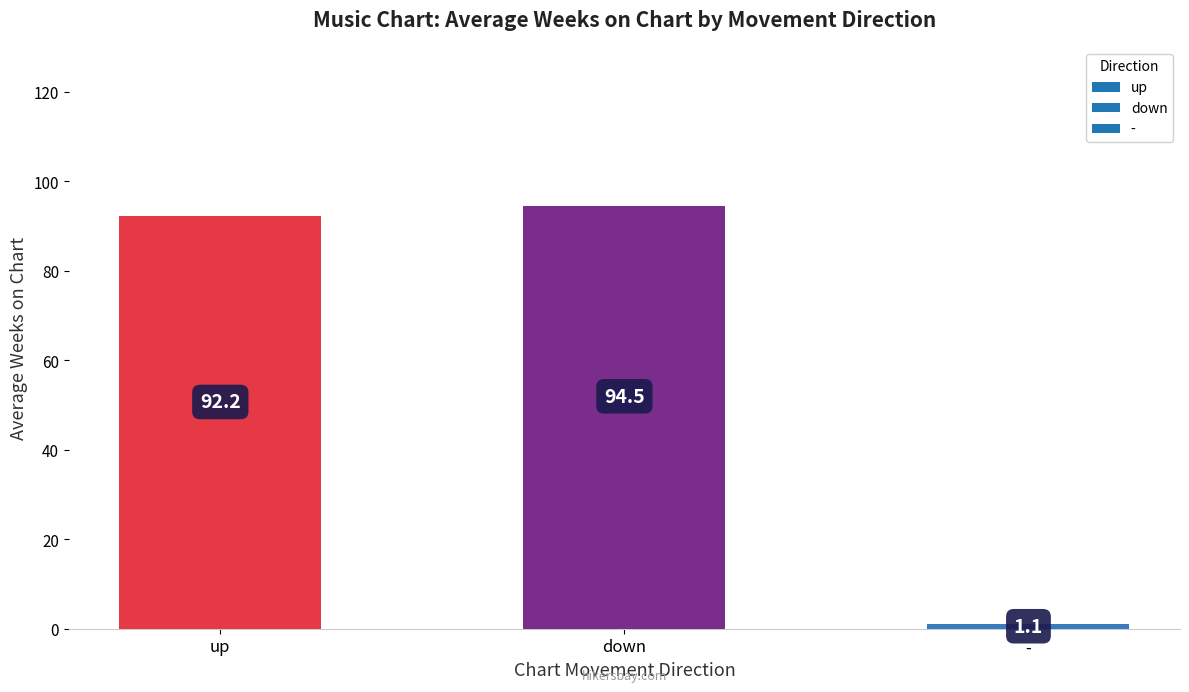

How many data points are above 92?

2